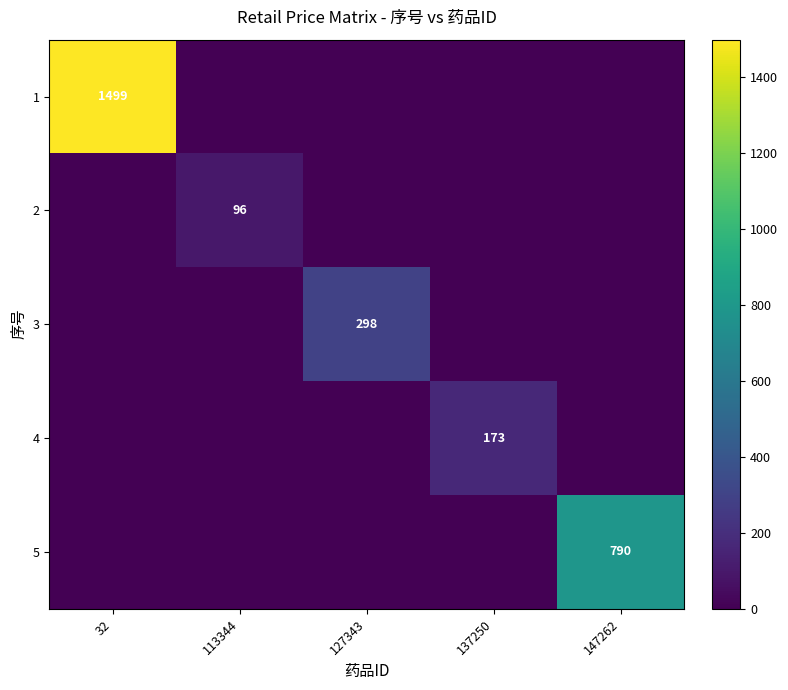

The value of 5 at 147262 is 790. True or false?

True